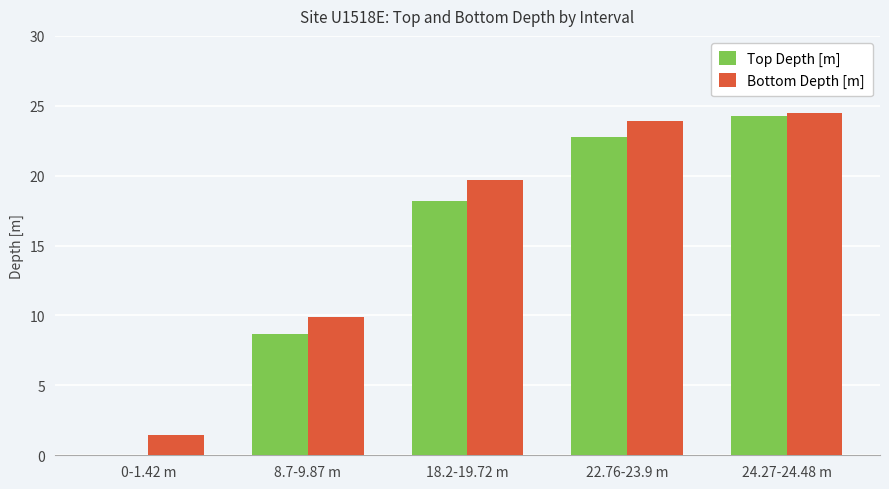

Does the chart contain stacked bars?

No